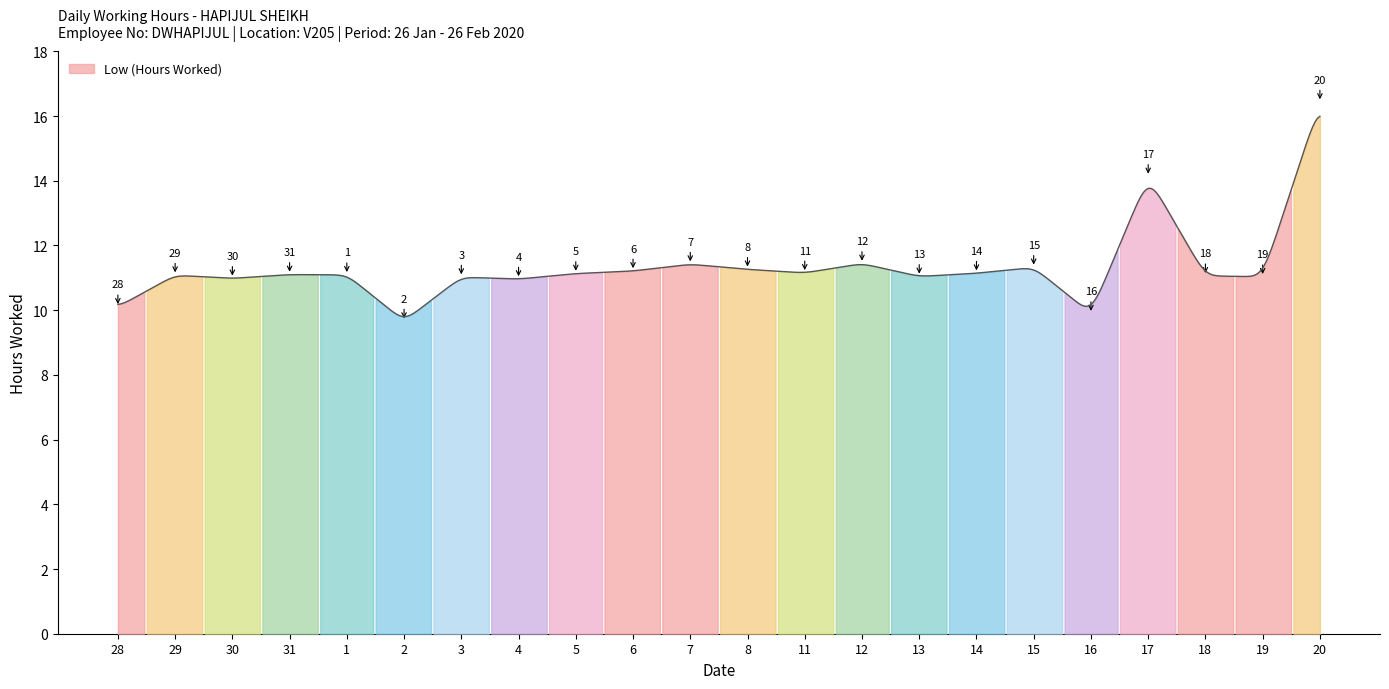

What is the ratio of the value at 15 to the value at 1?

1.0